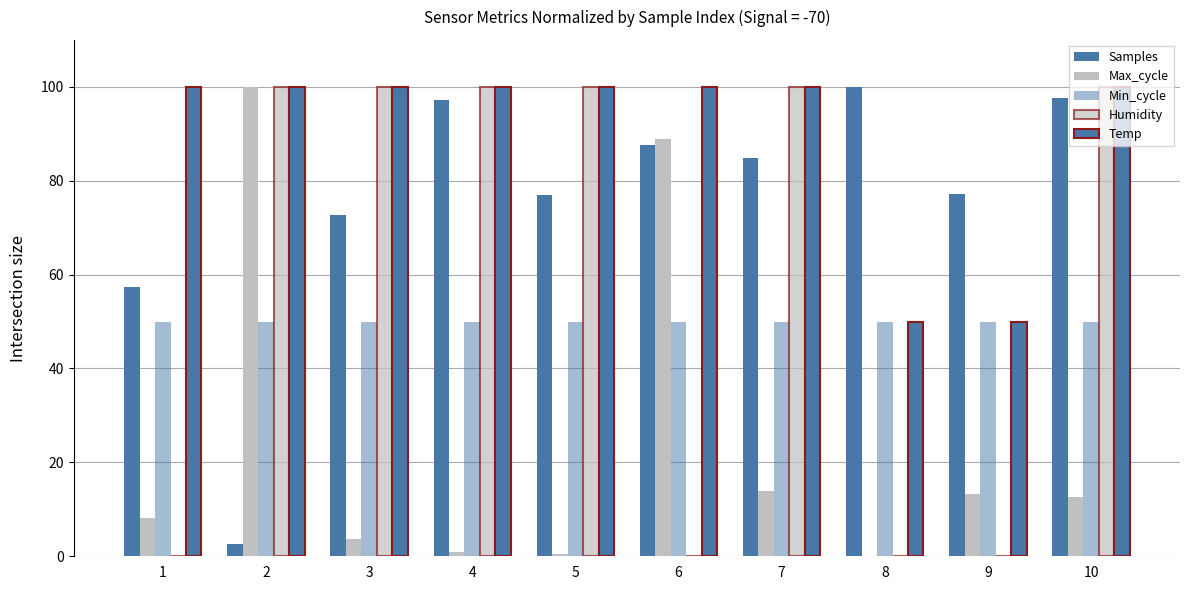

What is the value of the Min_cycle bar at the 4th from the left?

50.0